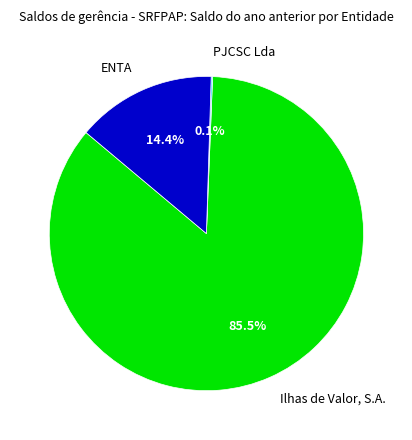

What percentage is NOT represented by ENTA?

85.6%